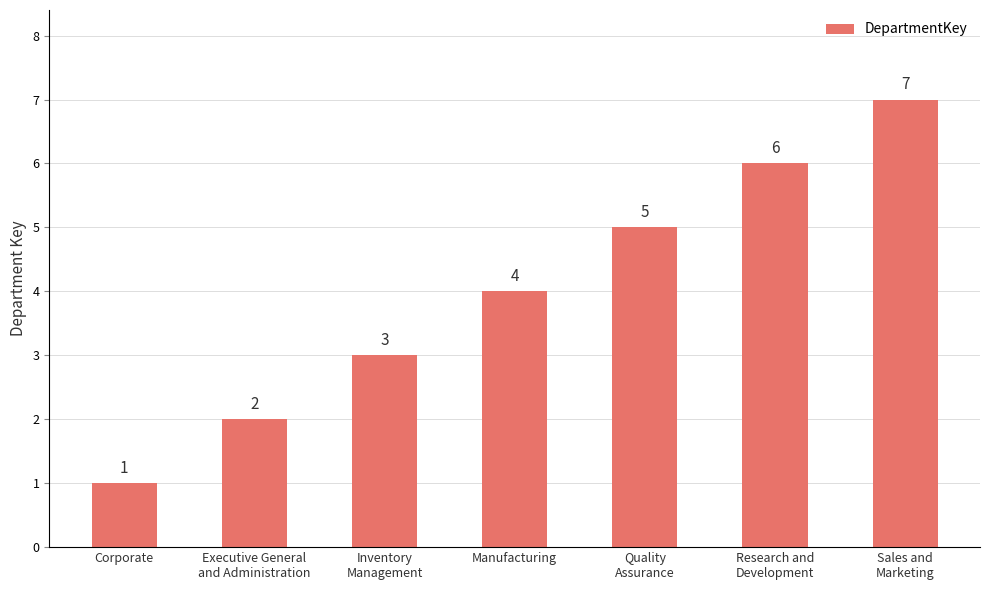

What is the minimum value shown in the chart?

1